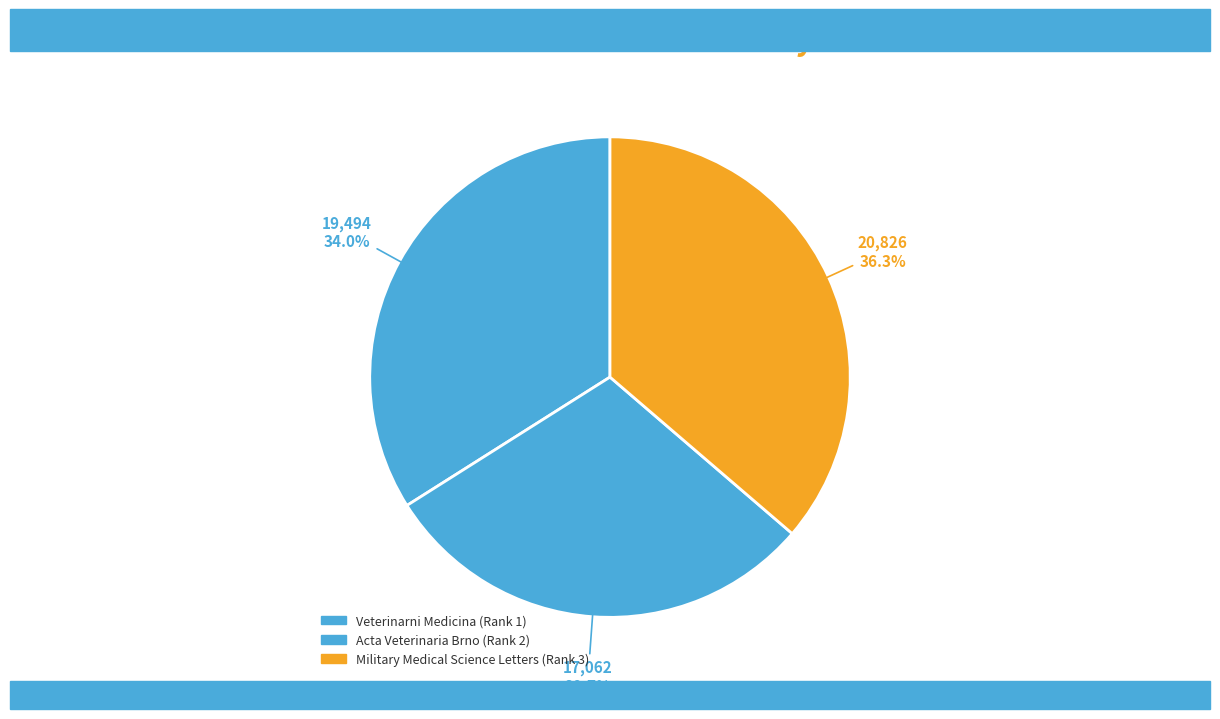

How many slices are in this pie chart?

3